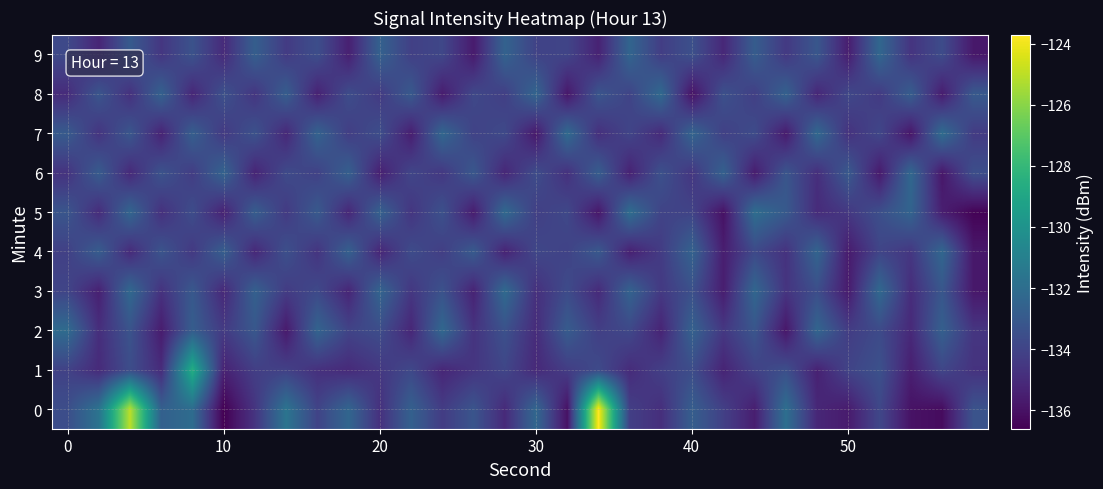

Reading left to right, extract all data points from this chart.

0: -133.6	-131.7	-125.0	-132.7	-132.1	-136.6	-134.6	-131.6	-134.0	-132.4	-134.8	-132.7	-134.3	-133.2	-135.1	-132.3	-136.0	-123.7	-134.2	-134.9	-132.8	-134.2	-135.5	-131.9	-135.2	-135.6	-133.8	-136.0	-136.2	-133.3
1: -134.1	-135.0	-133.6	-135.0	-128.6	-135.4	-134.2	-134.1	-134.8	-135.1	-134.5	-133.8	-135.2	-134.6	-133.9	-135.1	-134.3	-133.7	-135.0	-134.2	-133.6	-135.3	-134.1	-133.5	-135.4	-134.0	-133.4	-135.5	-133.9	-134.7
2: -132.1	-134.9	-133.3	-135.6	-132.8	-134.4	-133.1	-135.7	-132.5	-134.0	-133.6	-135.2	-132.3	-134.7	-133.4	-135.0	-132.9	-134.2	-133.8	-135.3	-132.6	-134.5	-133.2	-135.8	-132.4	-134.3	-133.7	-135.1	-132.7	-134.6
3: -133.9	-135.4	-132.2	-134.8	-133.1	-135.2	-132.7	-134.3	-133.8	-135.2	-132.4	-134.6	-133.3	-135.3	-132.2	-134.8	-133.7	-135.1	-132.6	-134.4	-133.4	-135.6	-132.3	-134.7	-133.6	-135.7	-132.2	-134.9	-133.2	-135.8
4: -134.2	-132.8	-135.1	-133.2	-134.4	-132.8	-135.2	-133.4	-134.7	-132.7	-135.2	-133.7	-134.2	-132.9	-135.3	-133.8	-134.1	-133.1	-135.4	-134.3	-132.6	-135.6	-133.8	-134.8	-132.4	-135.7	-133.9	-134.6	-132.3	-135.8
5: -133.2	-135.0	-132.4	-134.8	-133.6	-135.4	-132.8	-134.4	-133.0	-135.2	-132.6	-134.6	-133.4	-135.6	-132.2	-134.2	-133.8	-135.8	-132.0	-134.0	-134.0	-136.0	-132.0	-133.0	-135.0	-134.5	-133.5	-132.5	-135.5	-136.5
6: -134.7	-132.9	-135.1	-133.3	-134.3	-132.5	-135.3	-133.7	-134.1	-132.7	-135.5	-133.9	-134.5	-133.1	-135.2	-133.6	-134.8	-132.8	-135.4	-133.4	-134.6	-132.6	-135.6	-133.2	-134.9	-133.0	-135.7	-132.3	-135.8	-133.5
7: -132.9	-134.7	-133.2	-135.3	-132.8	-134.4	-133.3	-135.2	-132.6	-134.2	-133.6	-135.6	-132.3	-134.1	-133.8	-135.8	-132.2	-134.8	-133.9	-135.1	-132.4	-134.2	-133.7	-135.7	-132.2	-134.8	-133.8	-135.8	-132.1	-134.3
8: -135.0	-133.2	-134.8	-132.6	-135.2	-133.4	-134.6	-132.8	-135.4	-133.6	-134.4	-133.0	-135.6	-133.8	-134.2	-132.4	-135.8	-133.2	-134.0	-132.2	-136.0	-133.4	-134.2	-132.6	-135.2	-133.8	-134.4	-132.8	-135.6	-133.0
9: -133.8	-135.2	-132.9	-134.6	-133.3	-135.1	-132.8	-134.3	-133.6	-135.4	-132.7	-134.2	-133.8	-135.7	-132.6	-134.1	-133.9	-135.3	-132.4	-134.2	-133.4	-135.2	-132.8	-134.4	-133.2	-135.6	-132.3	-134.7	-133.7	-135.8